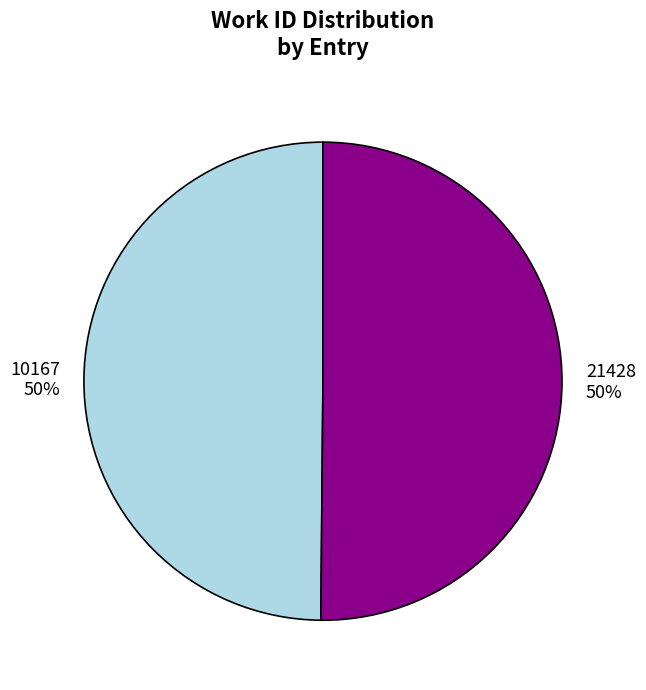

To the nearest percent, what is the average slice percentage?

50%